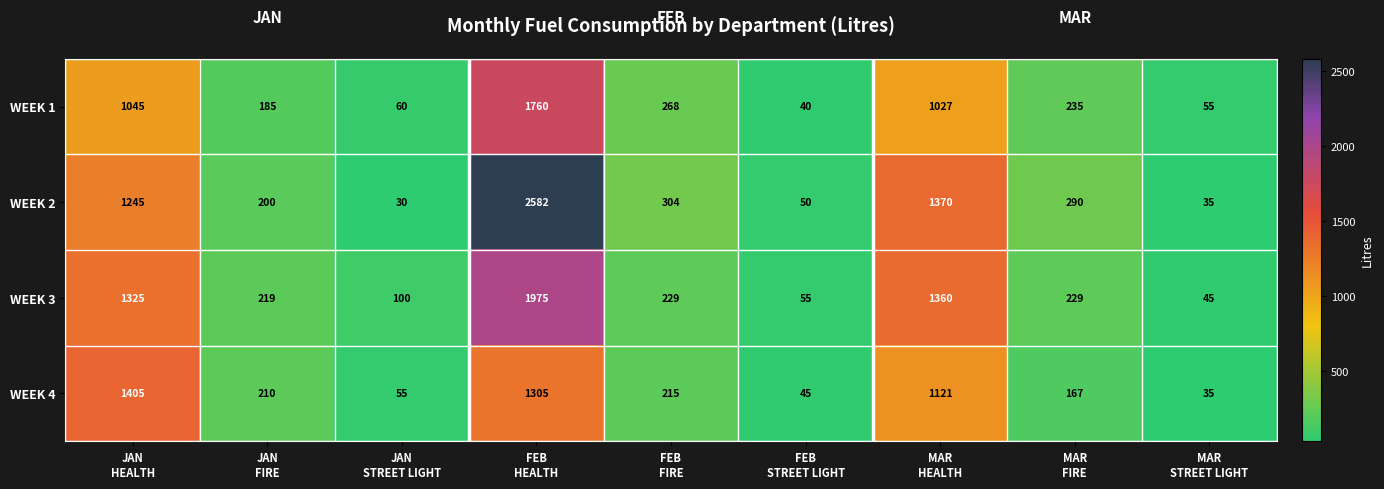

Which series has the largest range (max minus min)?

WEEK 2